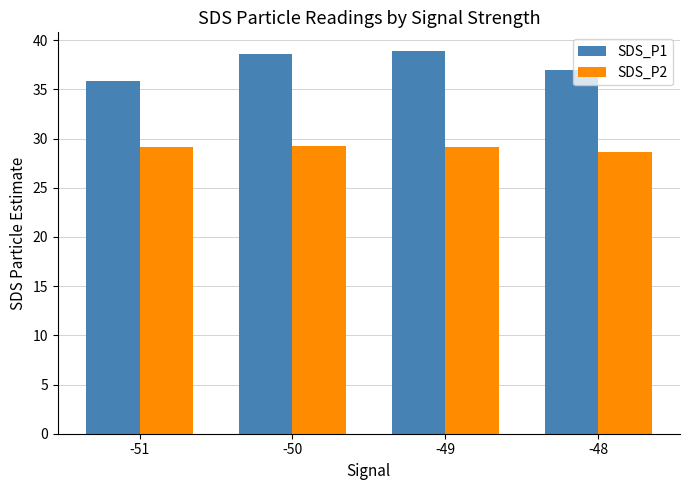

Which series has the widest spread of values?

SDS_P1